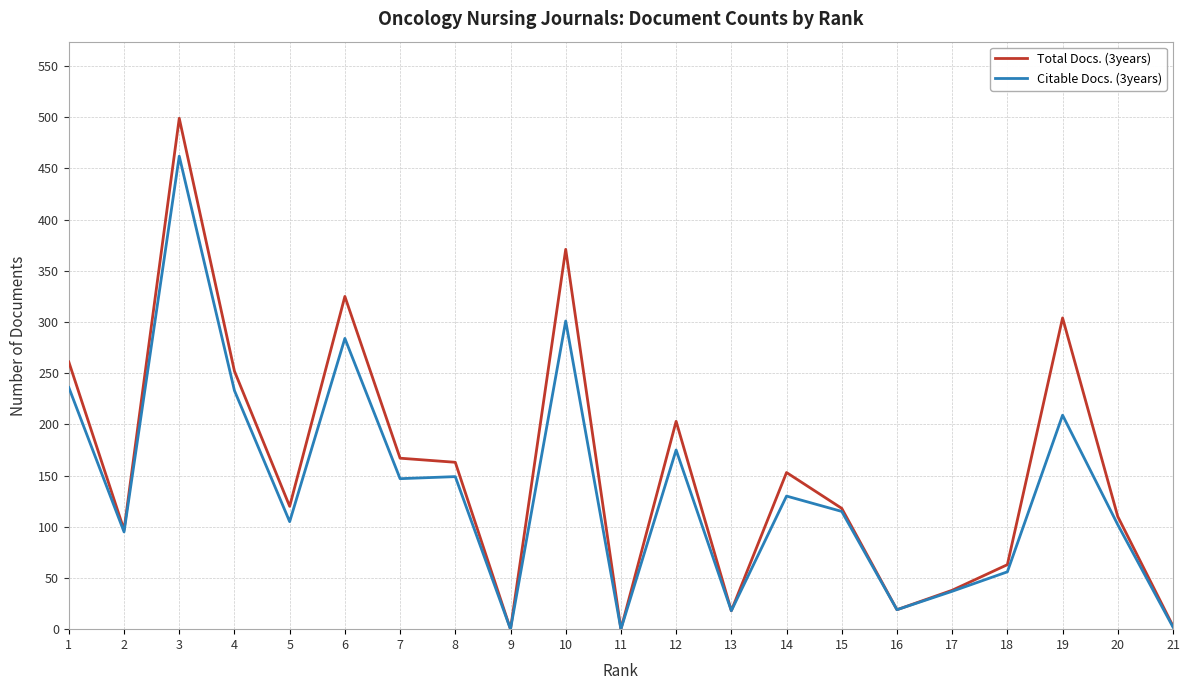

True or false: Citable Docs. (3years) has a value of 413 at 6.

False